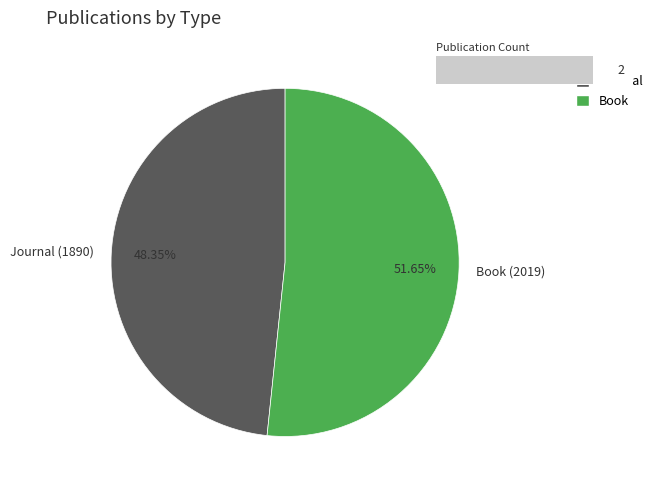

To the nearest percent, what portion does Journal (1890) represent?

48%